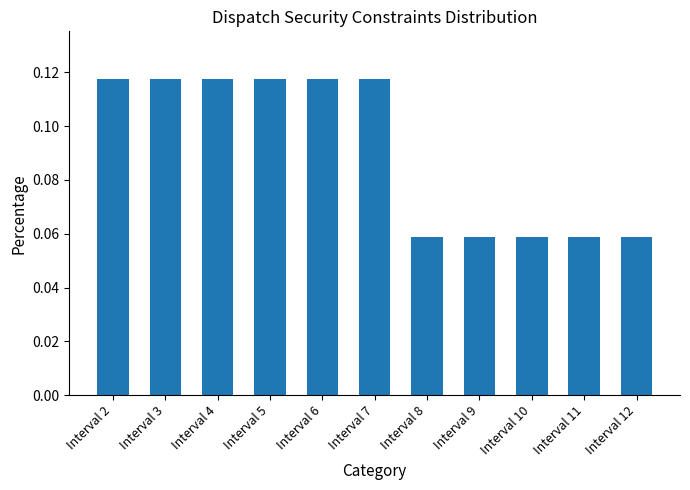

Does the chart contain stacked bars?

No